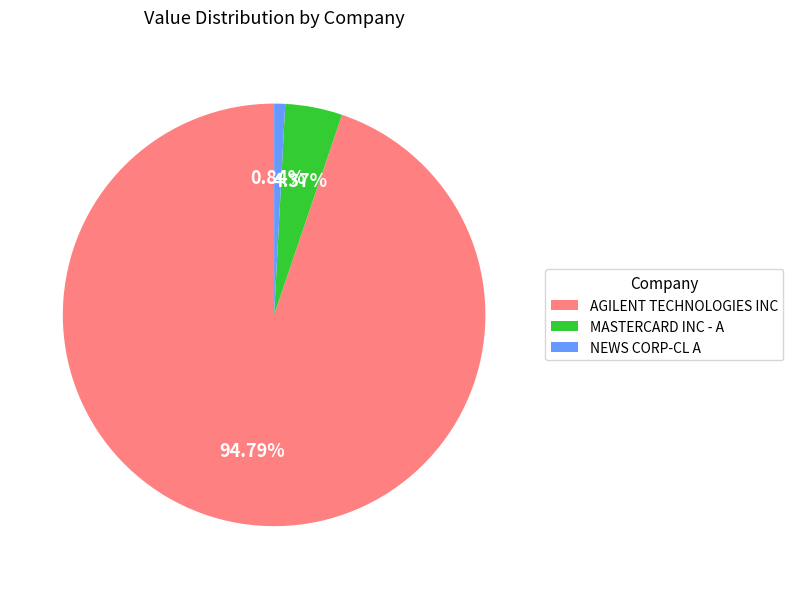

Do NEWS CORP-CL A and AGILENT TECHNOLOGIES INC together represent more than half of the pie?

Yes